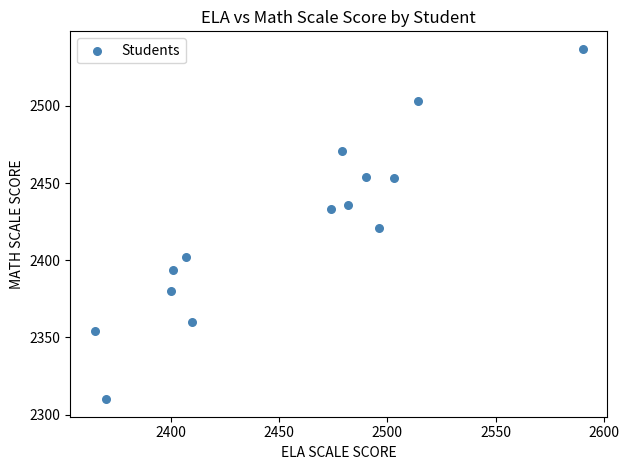

What is the range of X values (max minus min)?

225